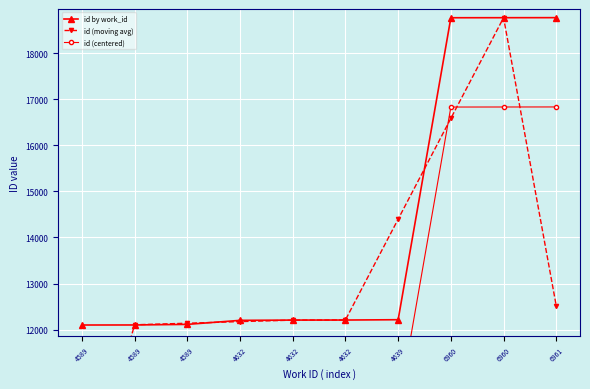

Reading left to right, list all the values displayed in this chart.

id by work_id: 12100.0	12101.0	12114.0	12201.0	12207.0	12208.0	12215.0	18767.0	18768.0	18769.0
id (moving avg): 8067.0	12105.0	12138.7	12174.0	12205.3	12210.0	14396.7	16583.3	18768.0	12512.3
id (centered): 10162.5	10163.5	10176.5	10263.5	10269.5	10270.5	10277.5	16829.5	16830.5	16831.5